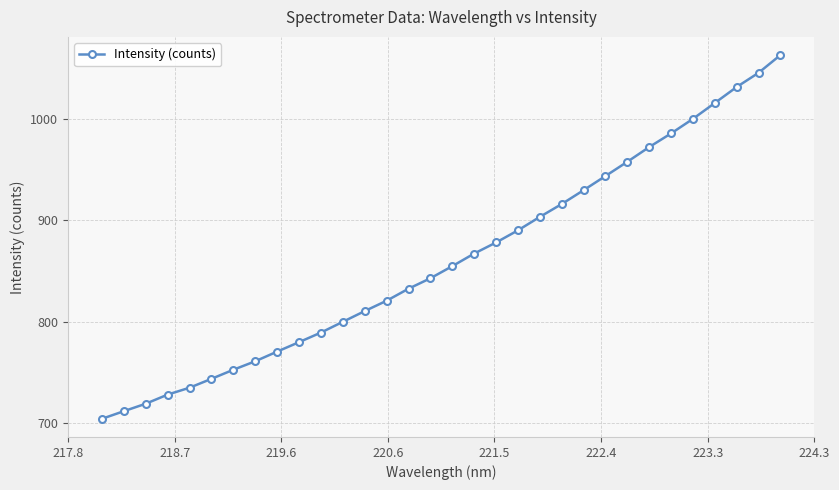

True or false: the data has more than 2 interior local peaks.

False